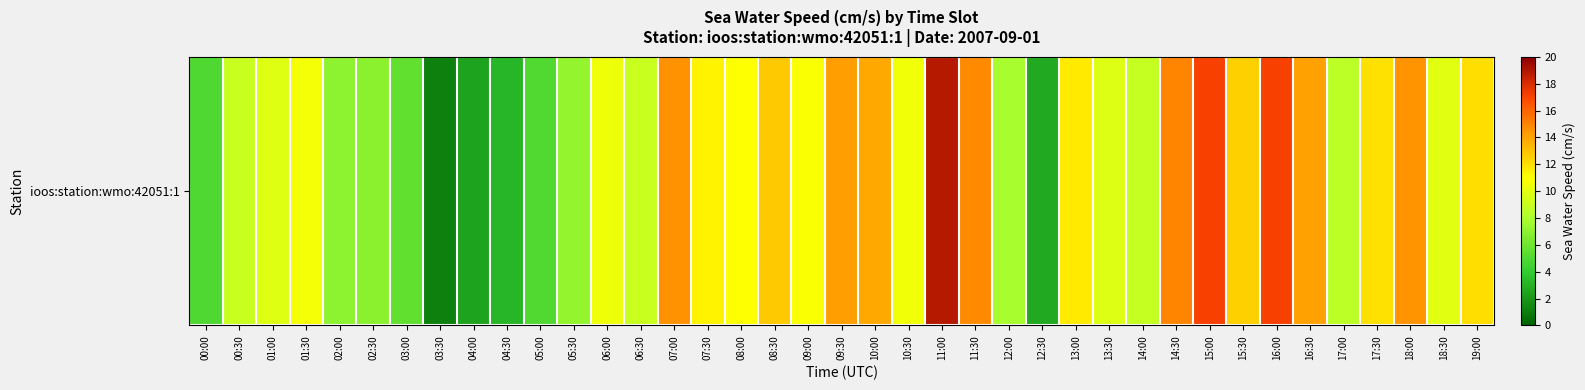

Which category has the highest value across all series?

11:00